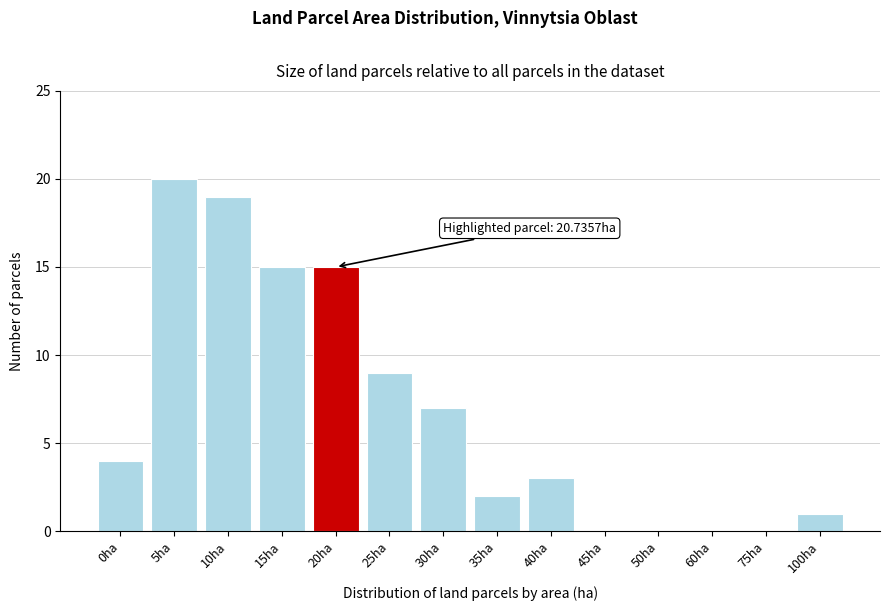

Reading right to left, transcribe all the data shown in this chart.

100ha=1	75ha=0	60ha=0	50ha=0	45ha=0	40ha=3	35ha=2	30ha=7	25ha=9	20ha=15	15ha=15	10ha=19	5ha=20	0ha=4